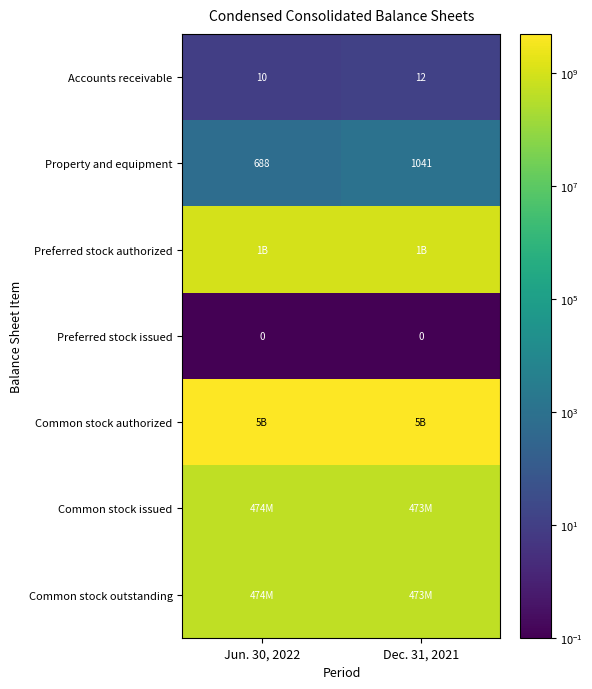

True or false: Preferred stock issued has a value of 0 at Jun. 30, 2022.

True